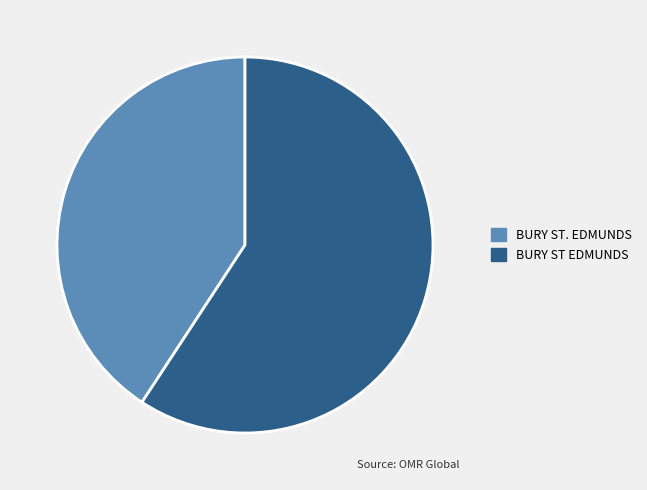

Which has a higher value, BURY ST EDMUNDS or BURY ST. EDMUNDS?

BURY ST EDMUNDS